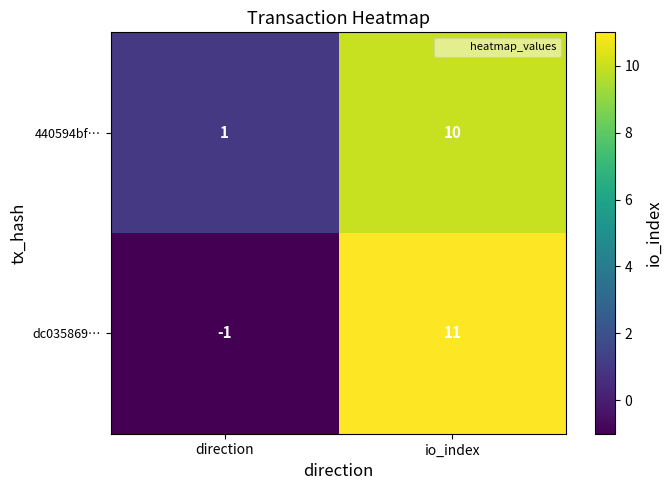

Where is 440594bf… nearest to the value 5?

direction